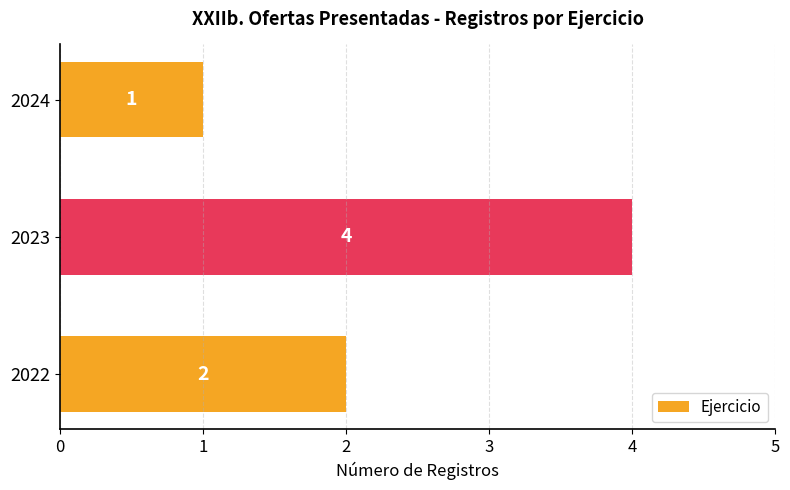

List the labels in order of value, largest first.

2023, 2022, 2024